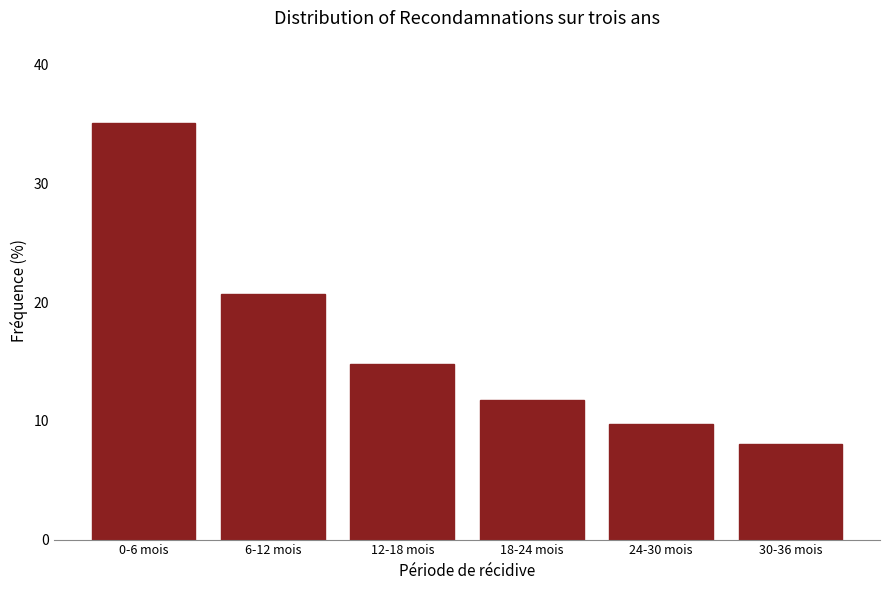

Reading left to right, extract all data points from this chart.

0-6 mois=35.1	6-12 mois=20.7	12-18 mois=14.8	18-24 mois=11.8	24-30 mois=9.7	30-36 mois=8.0